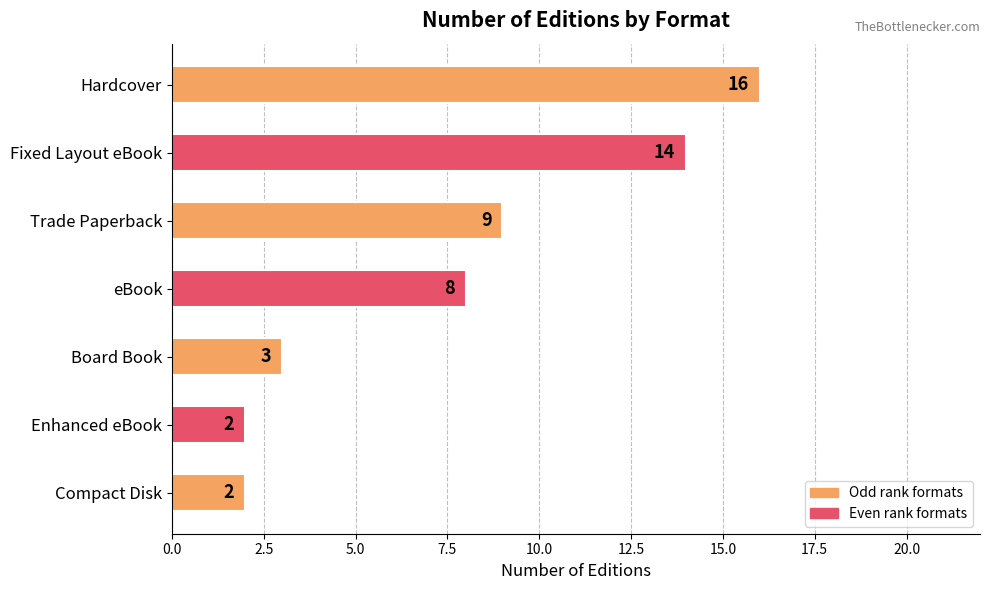

What is the smallest value displayed?

2